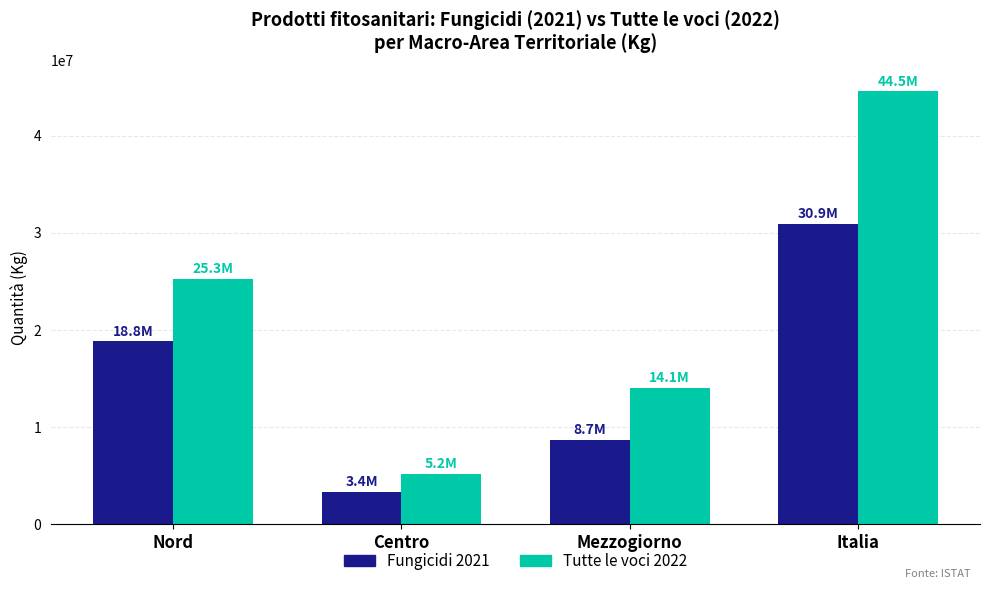

Reading left to right, what are all the values shown in this chart?

Fungicidi 2021: Nord=18825991	Centro=3378906	Mezzogiorno=8717581	Italia=30922478
Tutte le voci 2022: Nord=25298875	Centro=5167943	Mezzogiorno=14073685	Italia=44540503